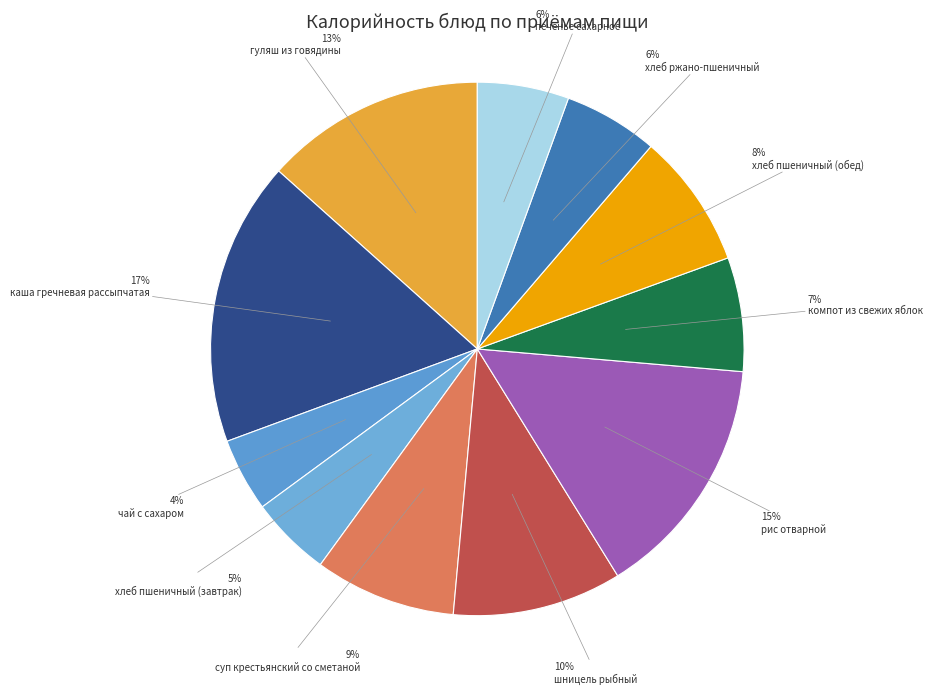

What percentage do шницель рыбный and суп крестьянский со сметаной together represent?

18.8%